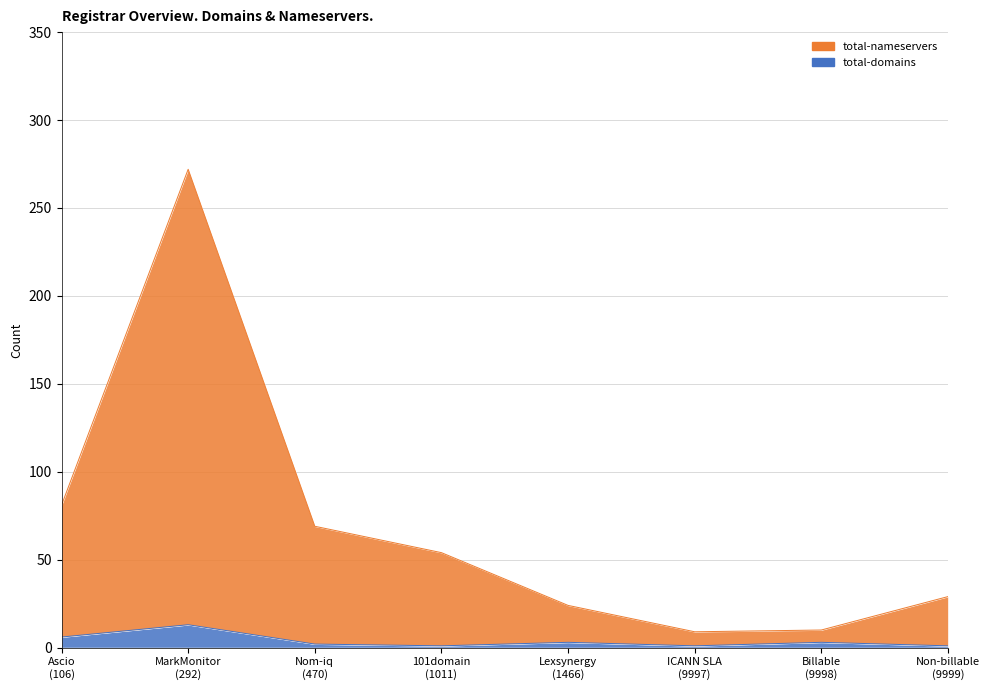

Which series has the largest total across all categories?

total-nameservers